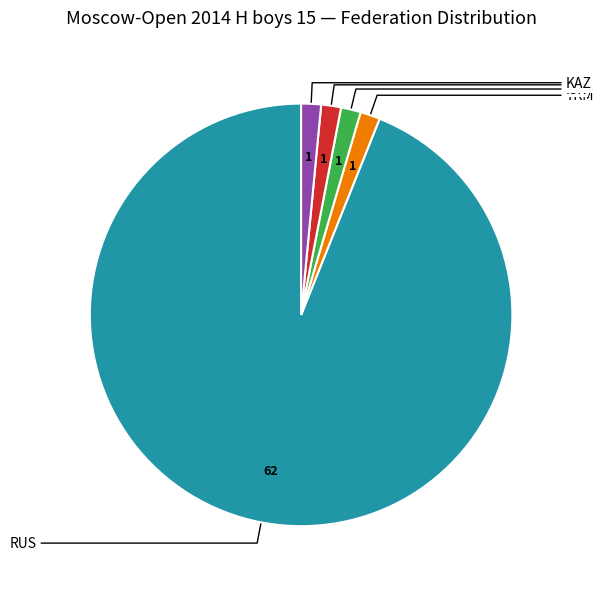

Is there a majority slice in this chart?

Yes